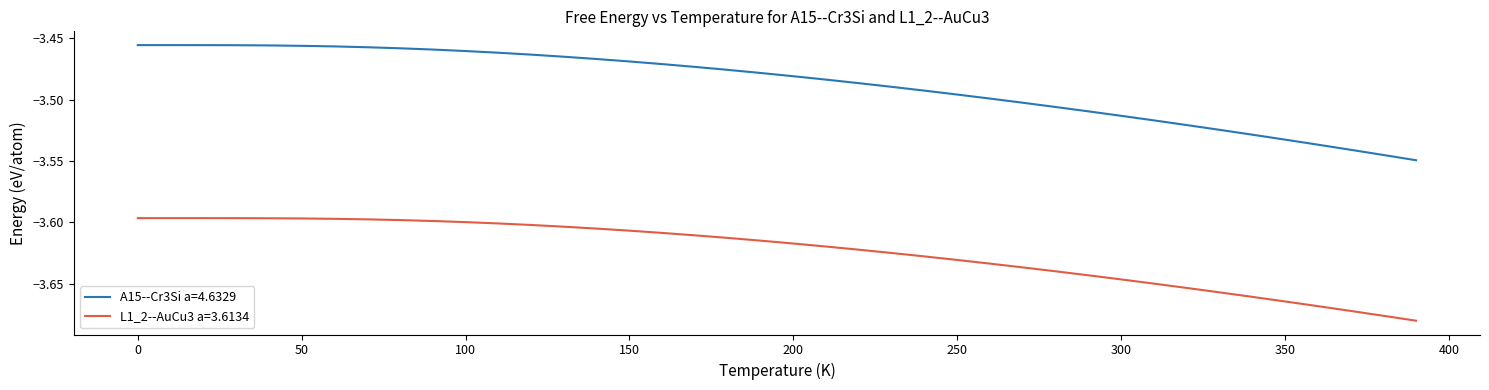

True or false: A15--Cr3Si a=4.6329 and L1_2--AuCu3 a=3.6134 cross at least once.

False